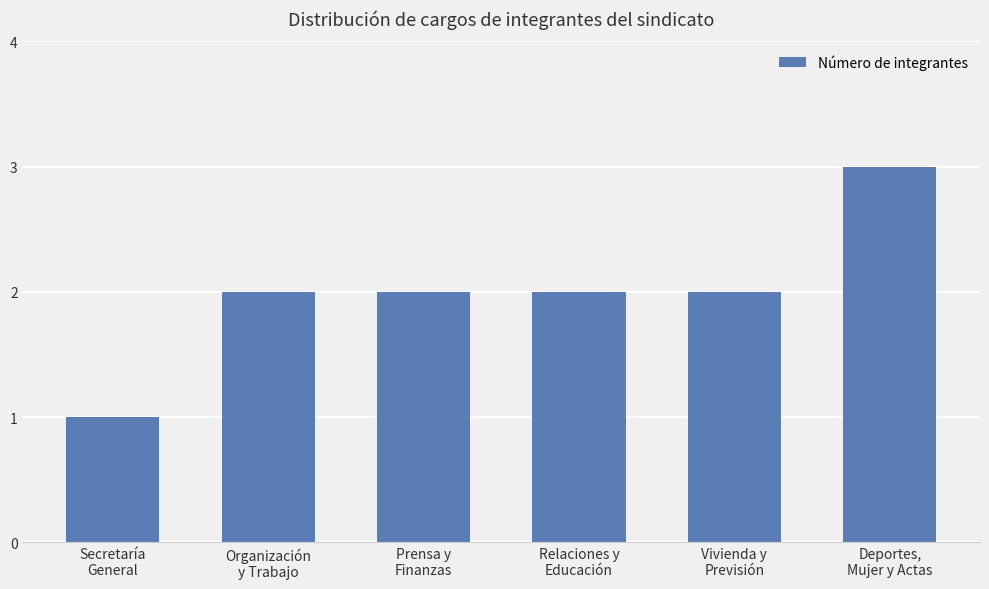

How many distinct data groups are displayed?

1